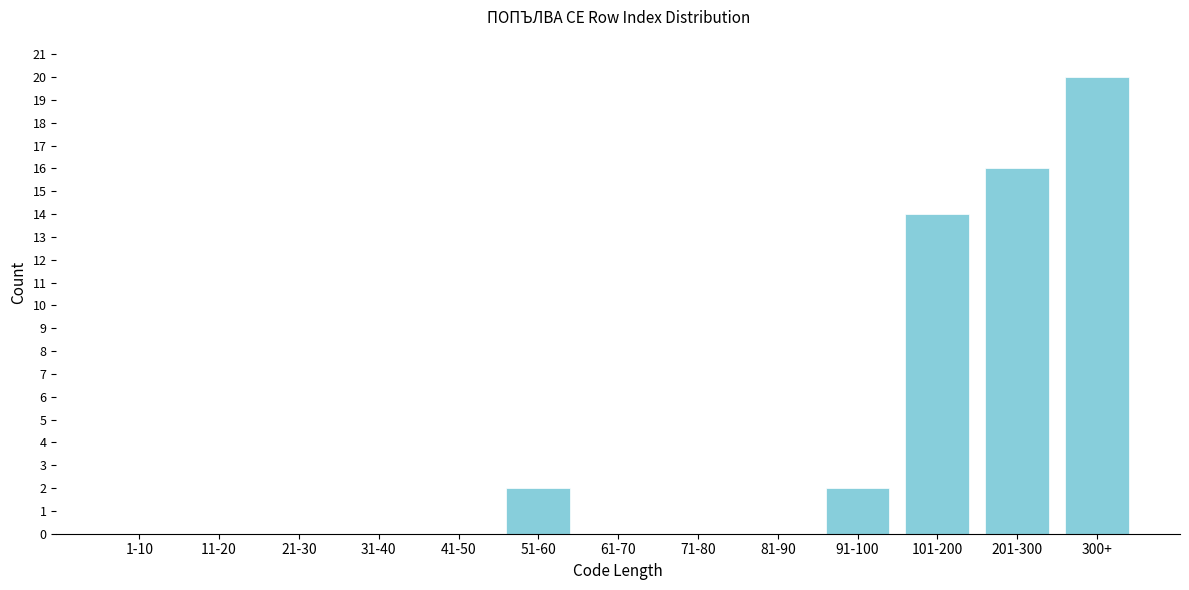

Reading right to left, extract all data points from this chart.

300+=20	201-300=16	101-200=14	91-100=2	81-90=0	71-80=0	61-70=0	51-60=2	41-50=0	31-40=0	21-30=0	11-20=0	1-10=0